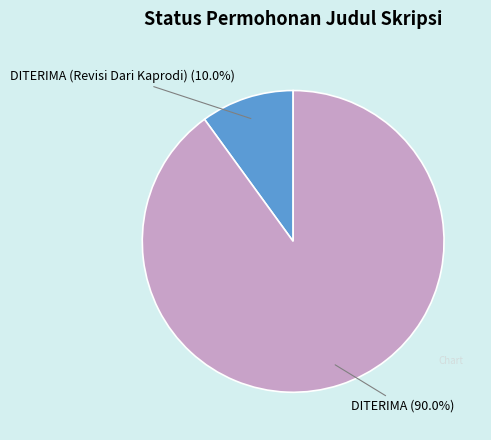

Between DITERIMA and DITERIMA (Revisi Dari Kaprodi), which is larger?

DITERIMA